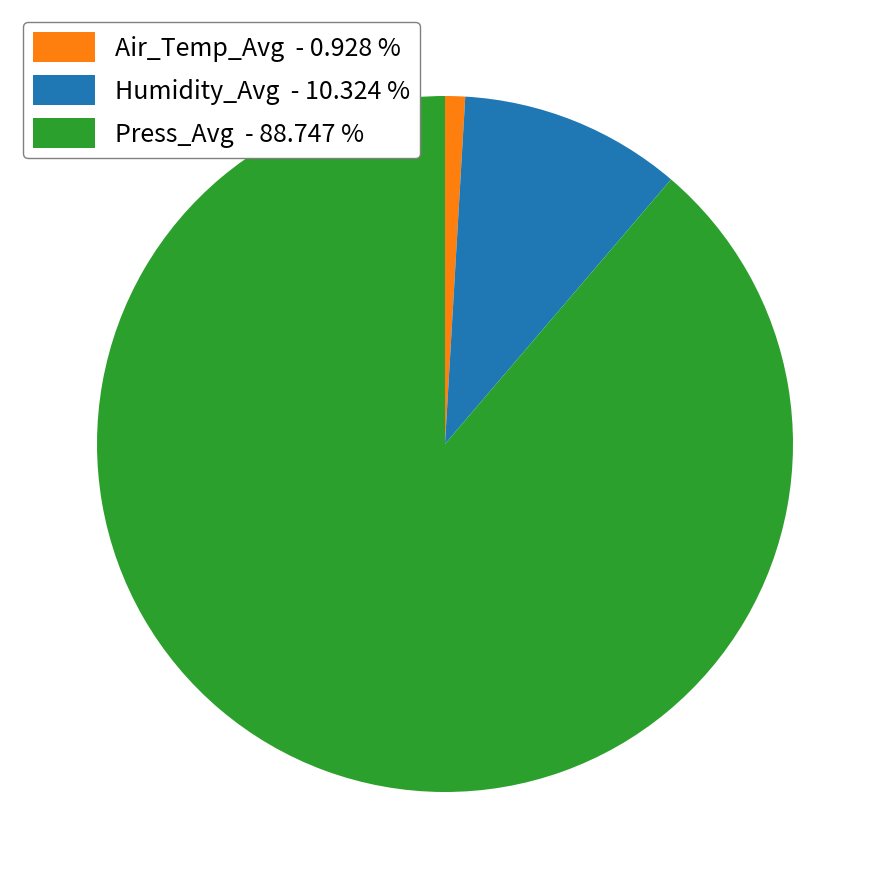

Does any single category account for the majority?

Yes